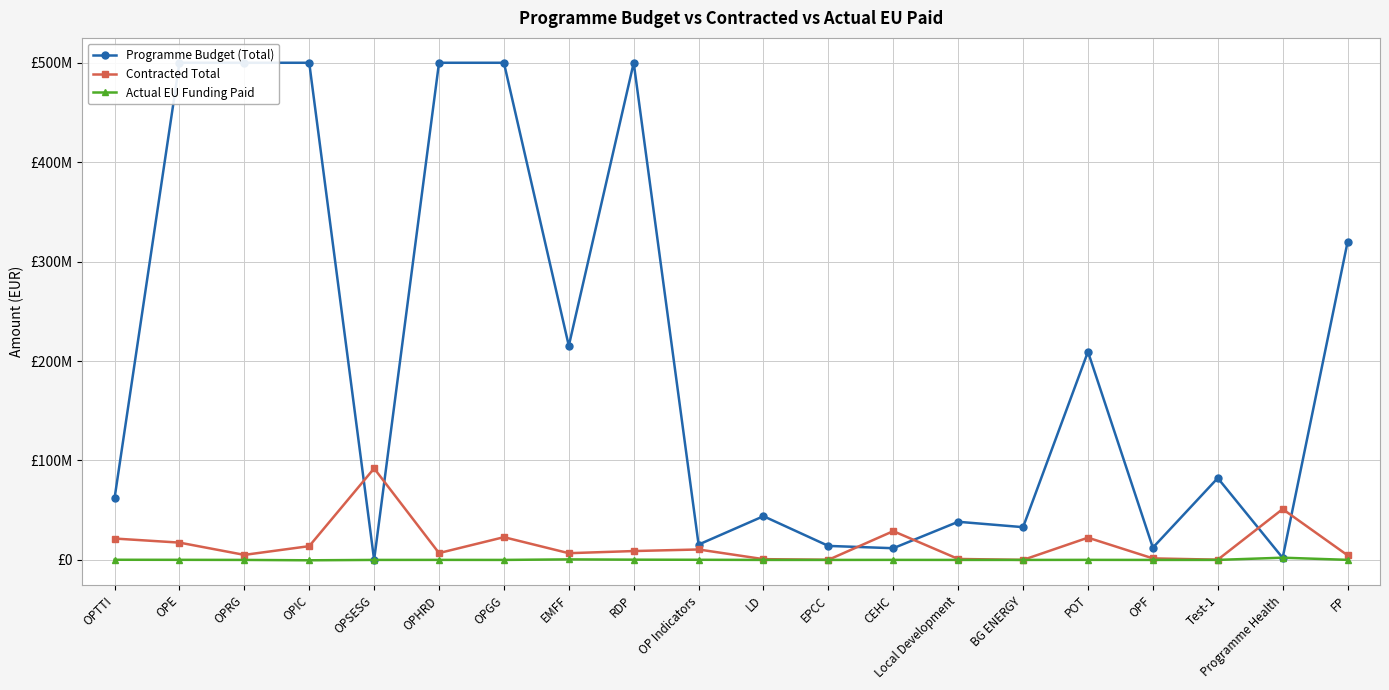

Which has a higher value, OPSESG or OPF?

OPF